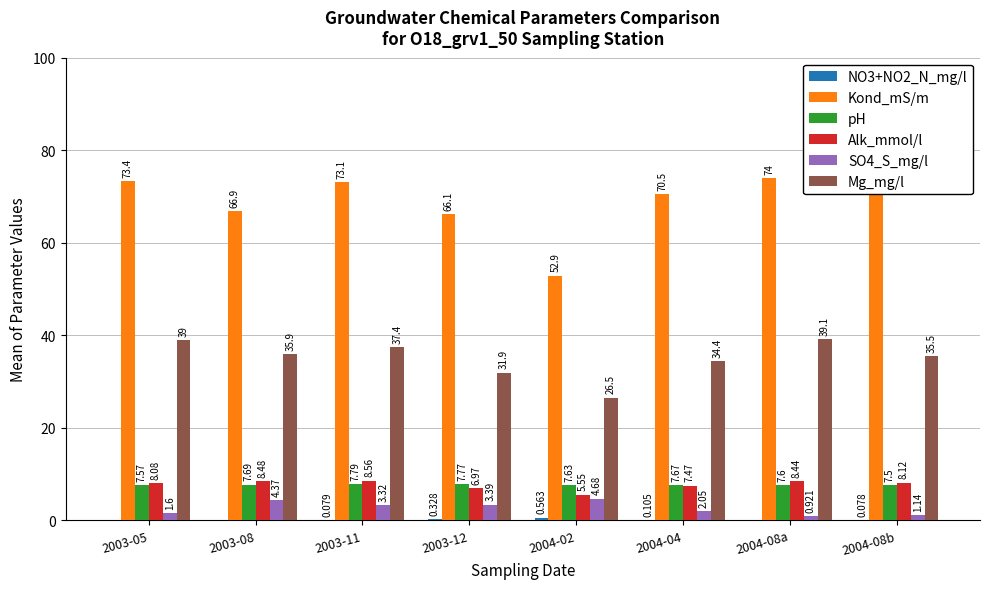

Which series has the largest total across all categories?

Kond_mS/m